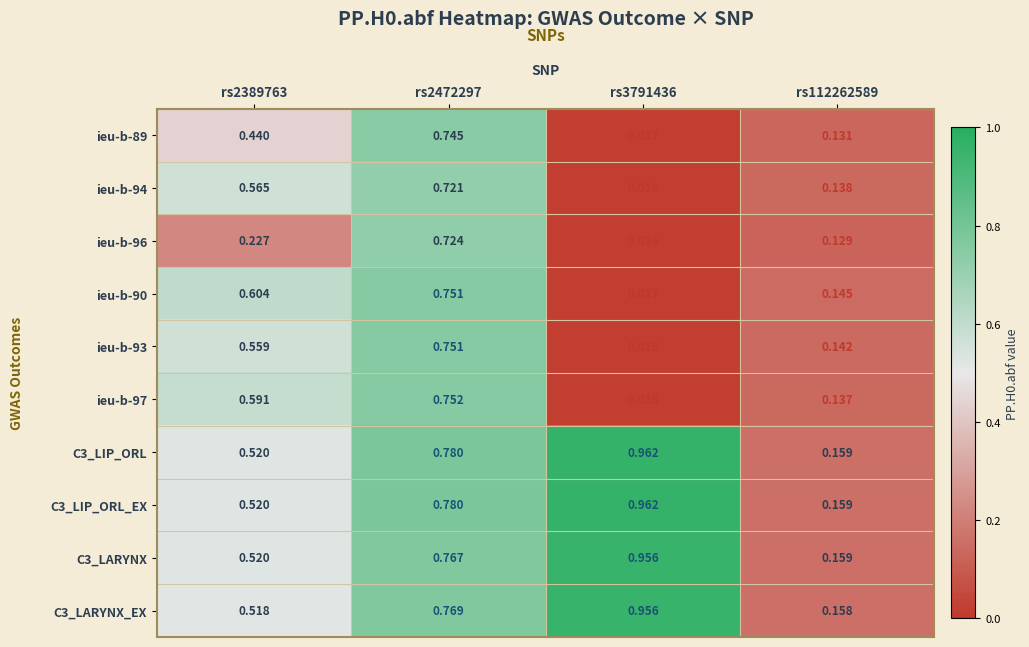

List the series in order of their peak value, lowest first.

ieu-b-94, ieu-b-96, ieu-b-89, ieu-b-93, ieu-b-90, ieu-b-97, C3_LARYNX, C3_LARYNX_EX, C3_LIP_ORL_EX, C3_LIP_ORL